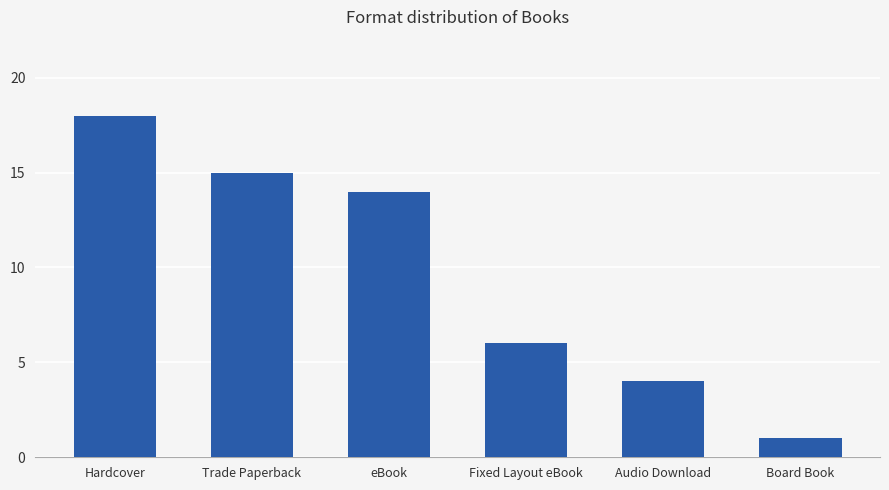

How many distinct data groups are displayed?

1